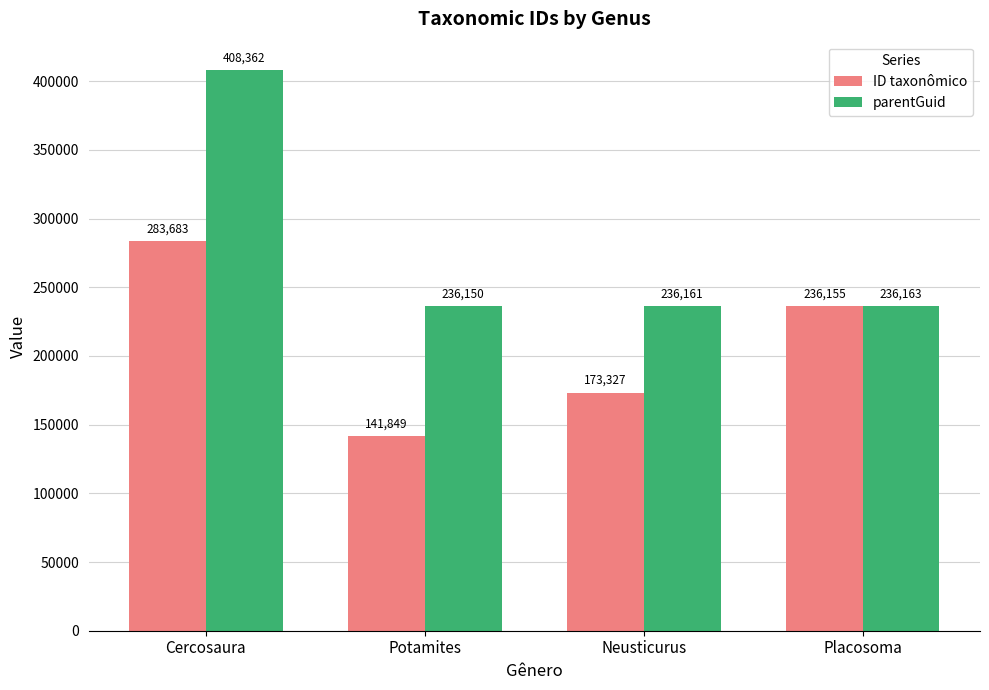

At which category is the sum across all series the highest?

Cercosaura